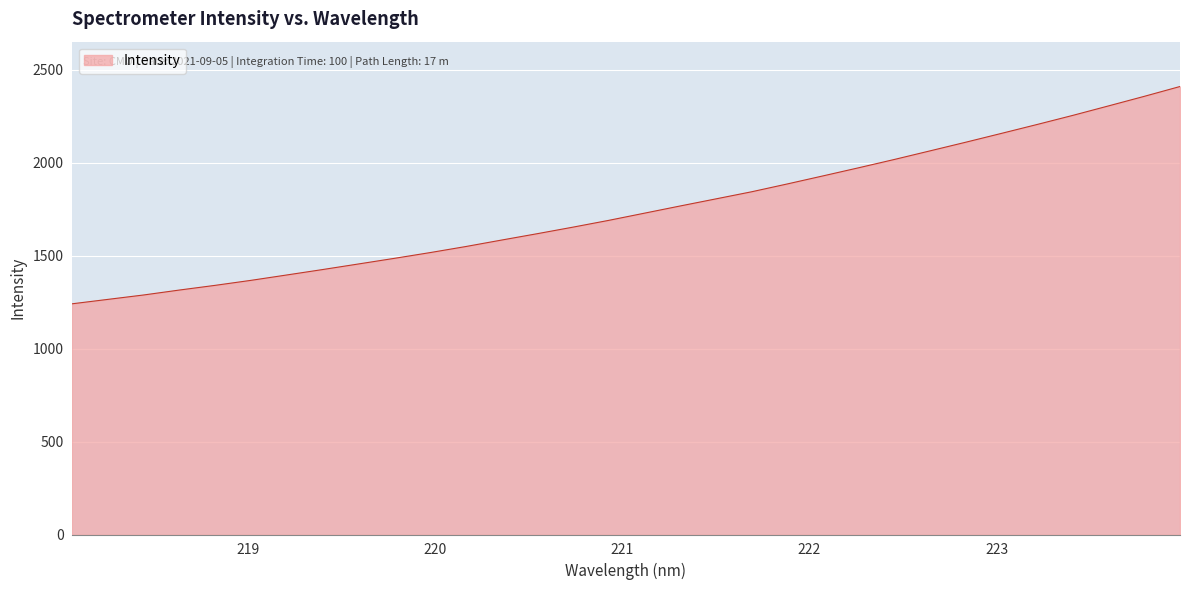

What is the greatest value displayed?

2410.4